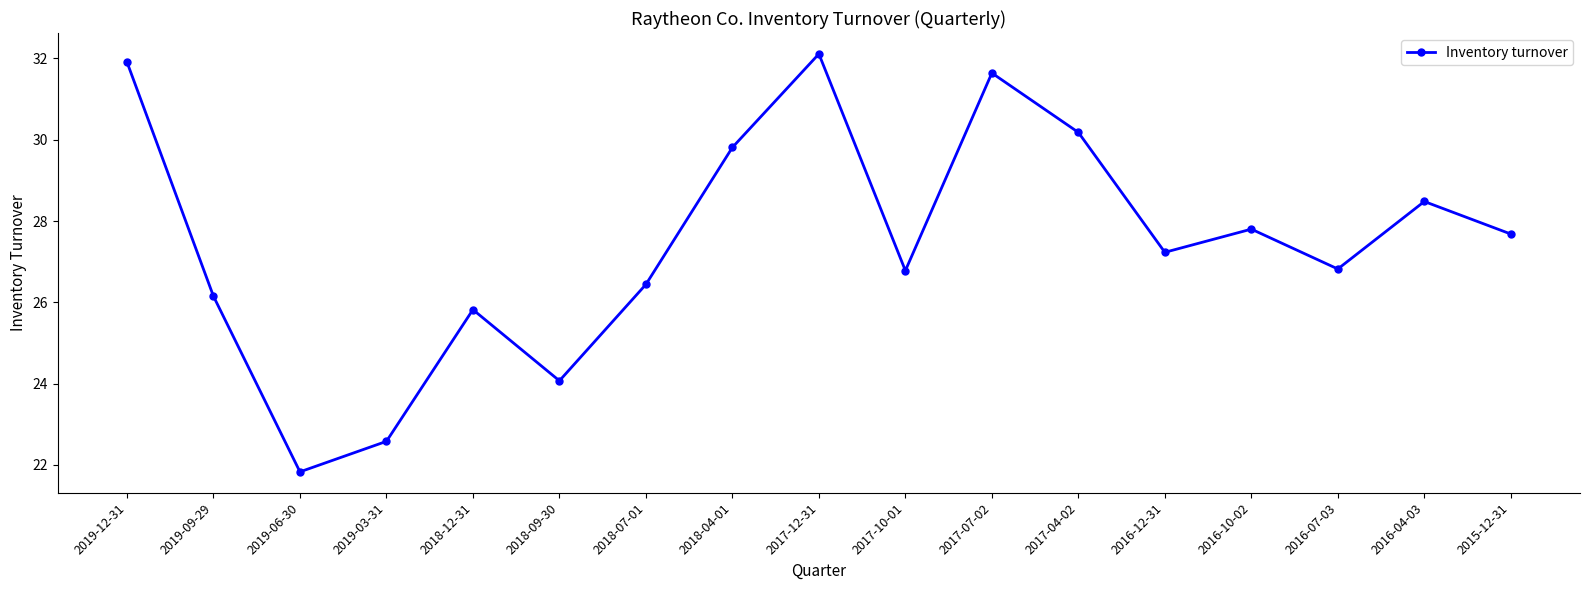

Where does the data first go above 27?

2019-12-31